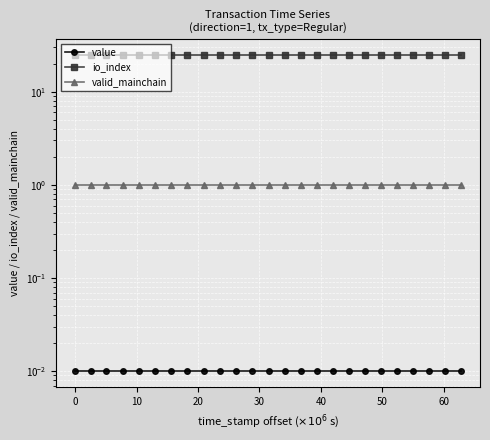

How many series are shown in this chart?

3